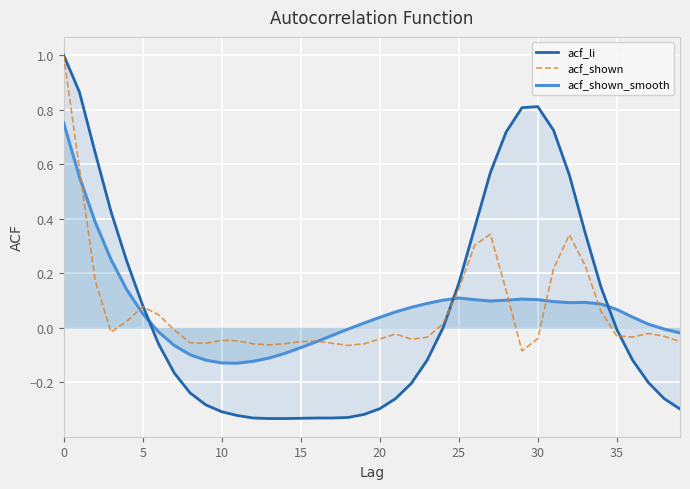

How many lines are shown in the chart?

3